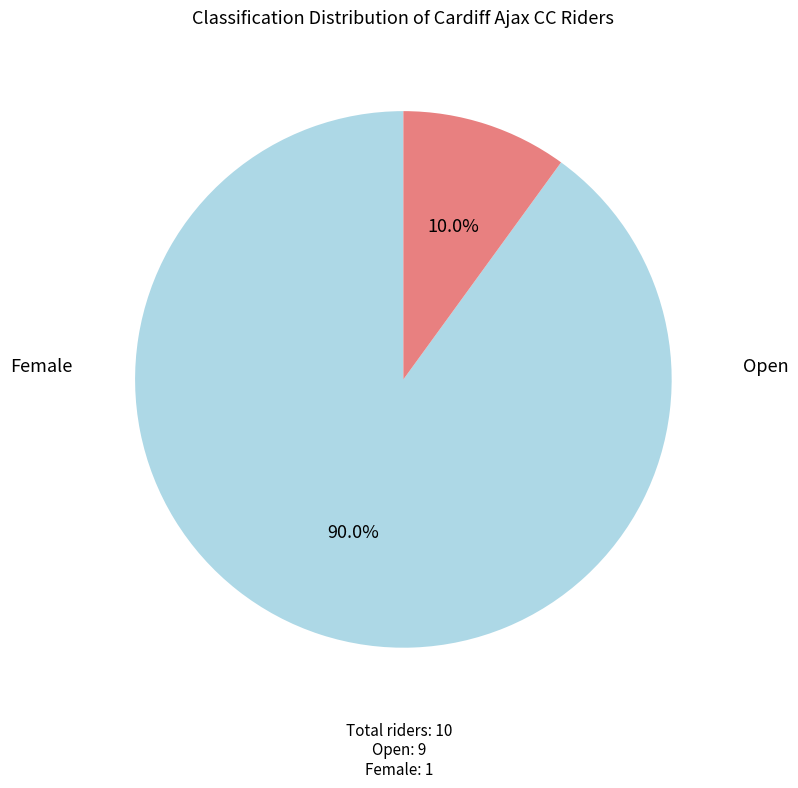

Is there any slice that represents more than half of the pie?

Yes